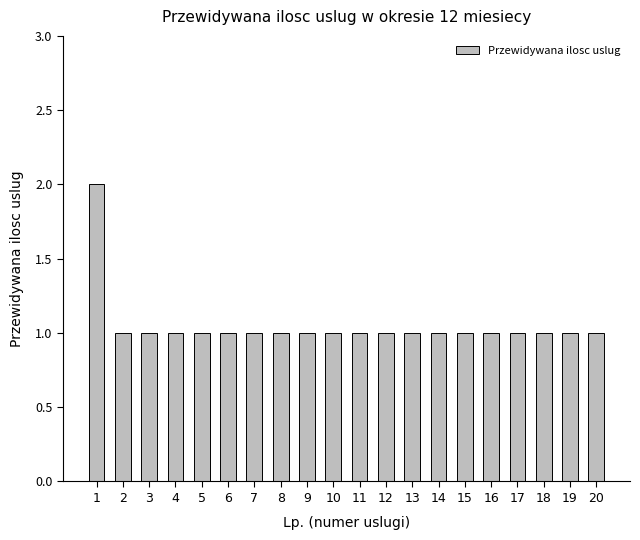

The chart shows a value of 2 at 7. True or false?

False